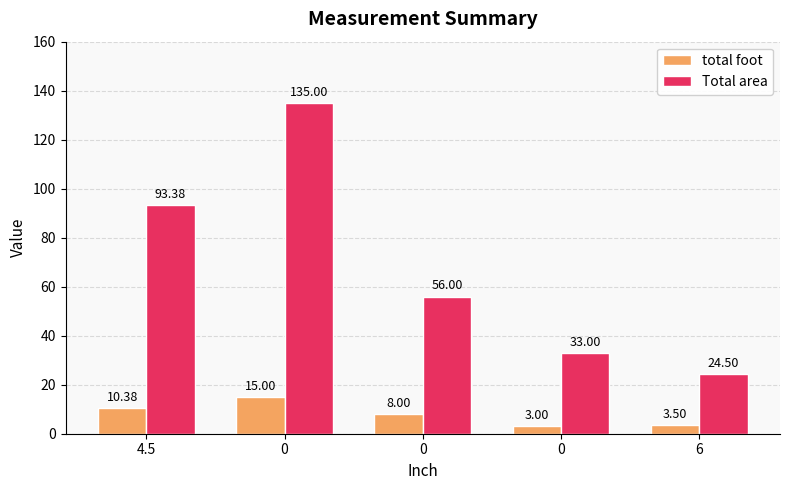

Reading left to right, transcribe all the data shown in this chart.

total foot: 4.5=10.4	0=15.0	0=8.0	0=3.0	6=3.5
Total area: 4.5=93.4	0=135.0	0=56.0	0=33.0	6=24.5